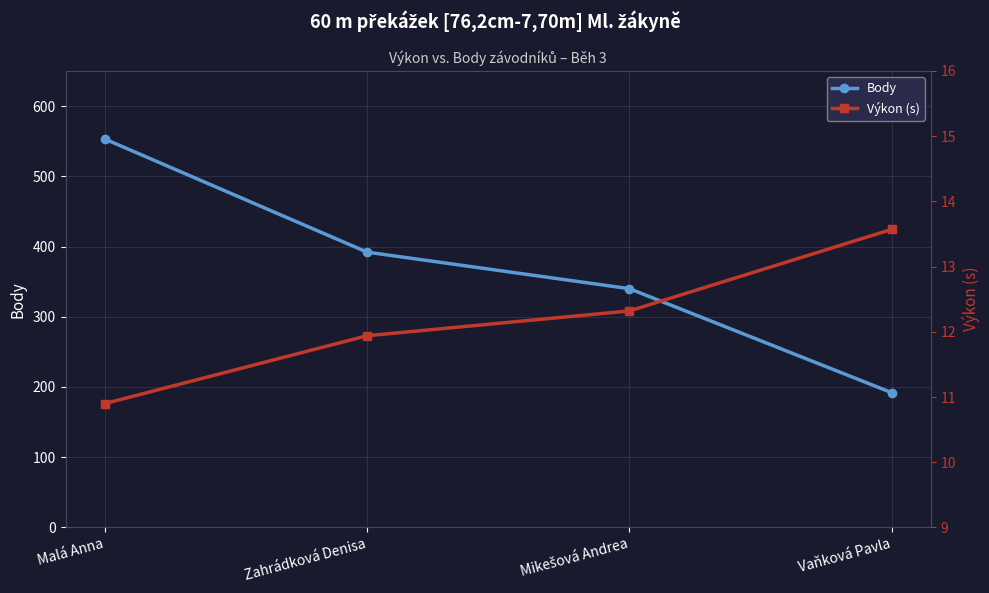

The value of Výkon (s) at Vaňková Pavla is 6.0. True or false?

False